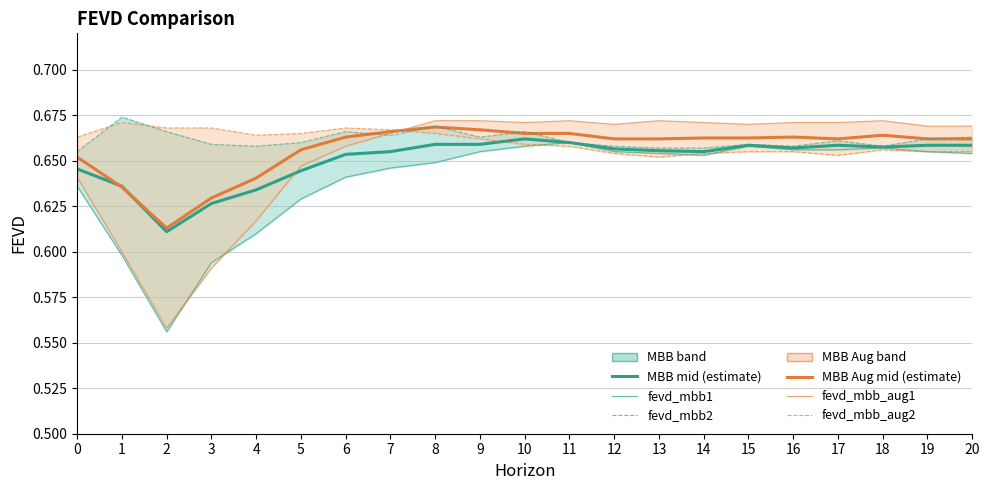

At 0, list the series in order from largest to smallest.

fevd_mbb_aug2, fevd_mbb2, fevd_mbb_aug (estimate), fevd_mbb (estimate), fevd_mbb_aug1, fevd_mbb1